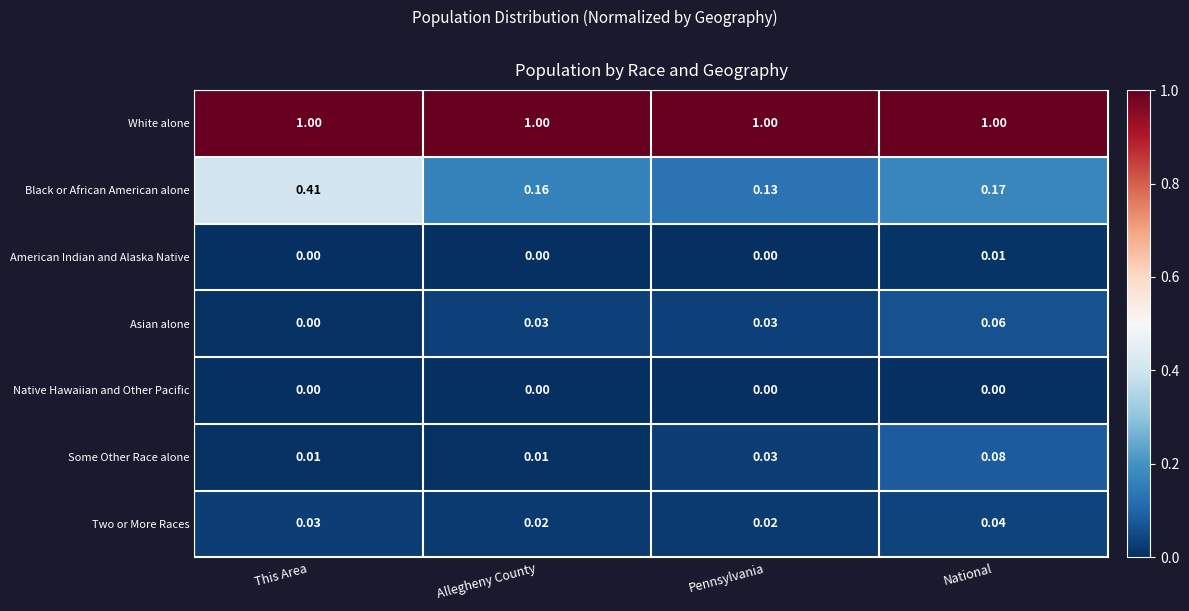

At which label does Asian alone reach its minimum?

This Area